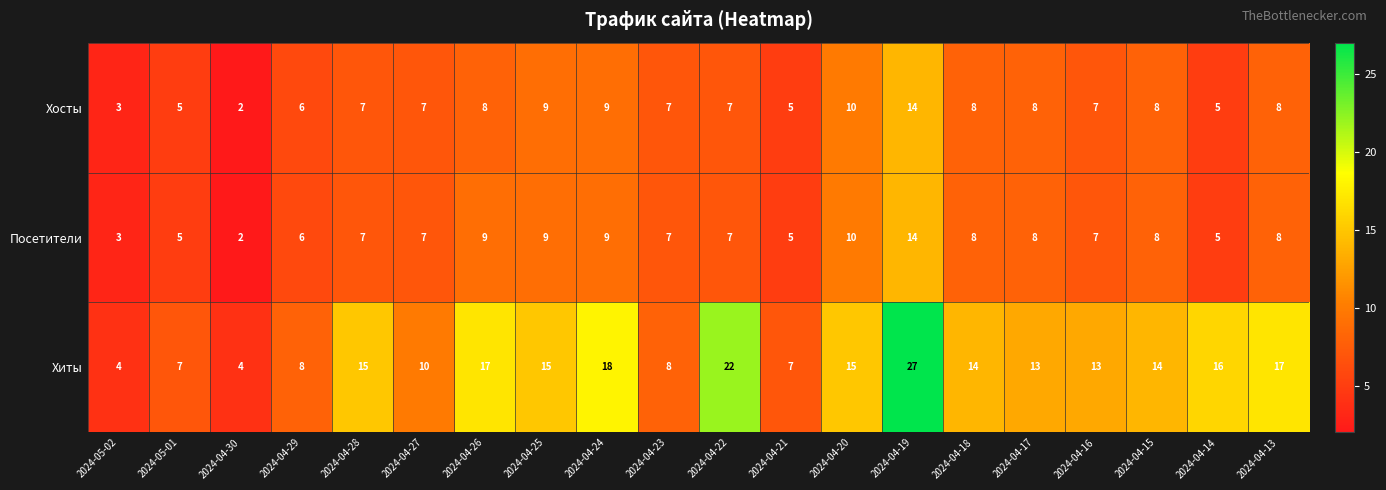

Between 2024-04-25 and 2024-04-22, which series saw the biggest shift?

Хиты